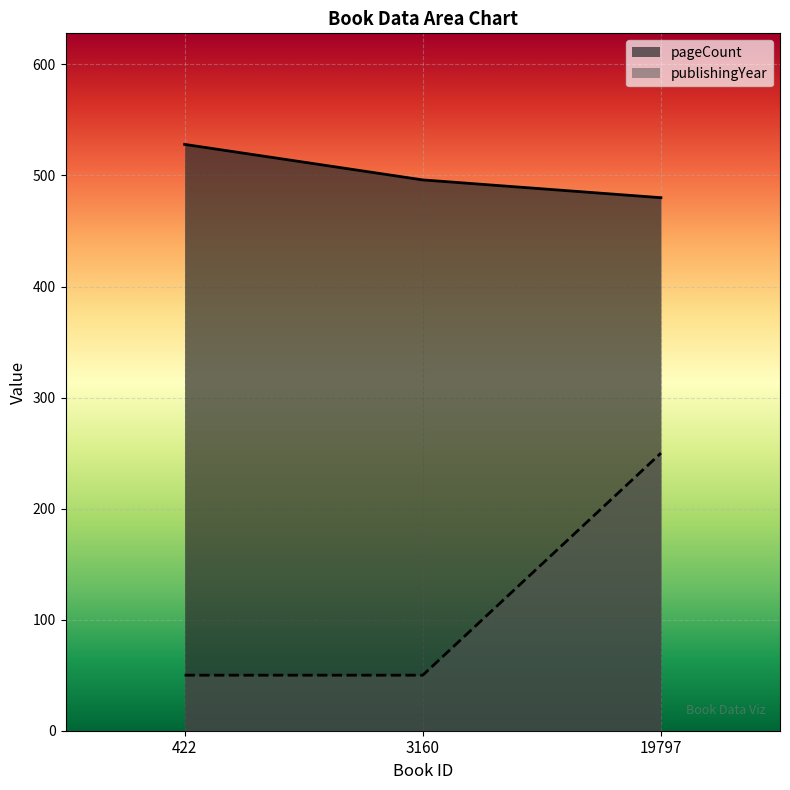

True or false: pageCount has a value of 496 at 3160.

True